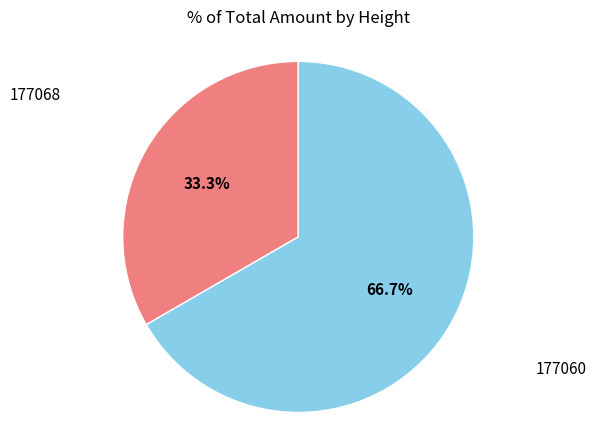

Combined, do 177060 and 177068 account for over 50%?

Yes